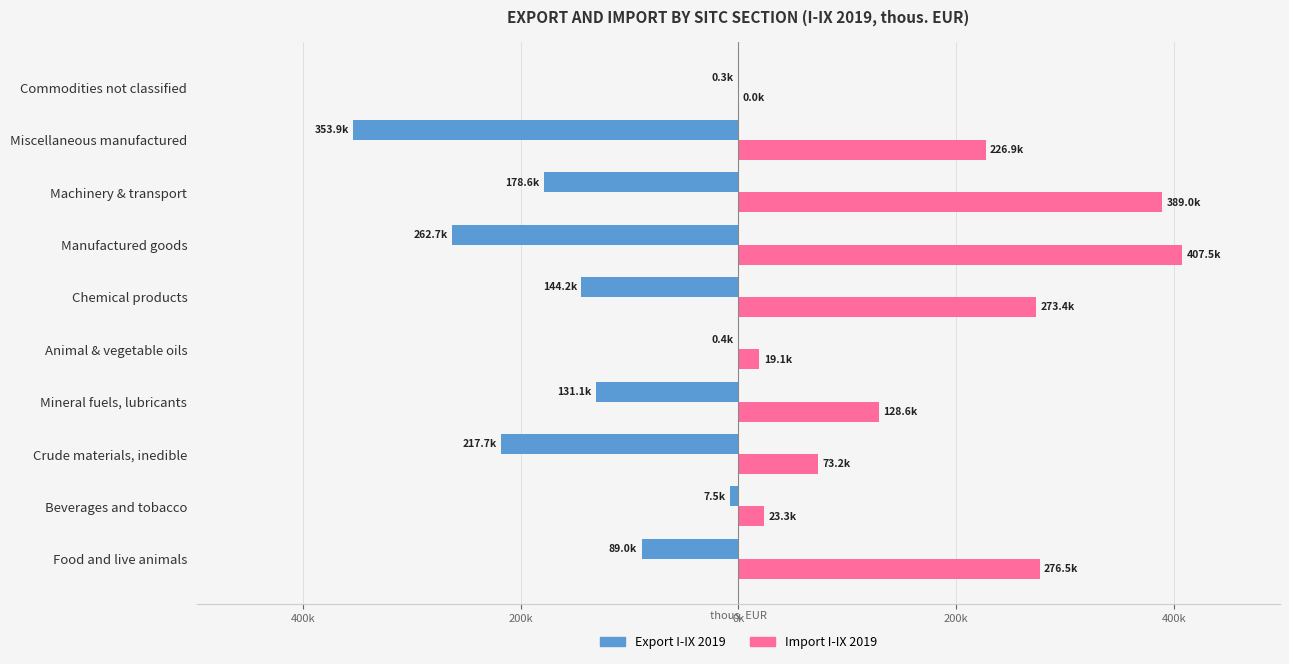

What are all the series names shown in the legend?

Export I-IX 2019, Import I-IX 2019